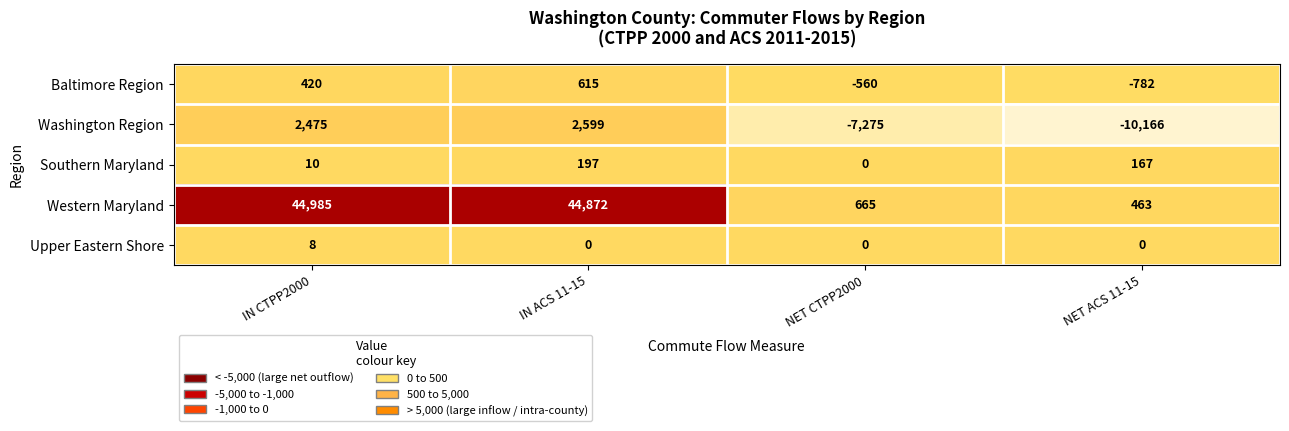

The Upper Eastern Shore series shows -3 at NET CTPP2000. True or false?

False